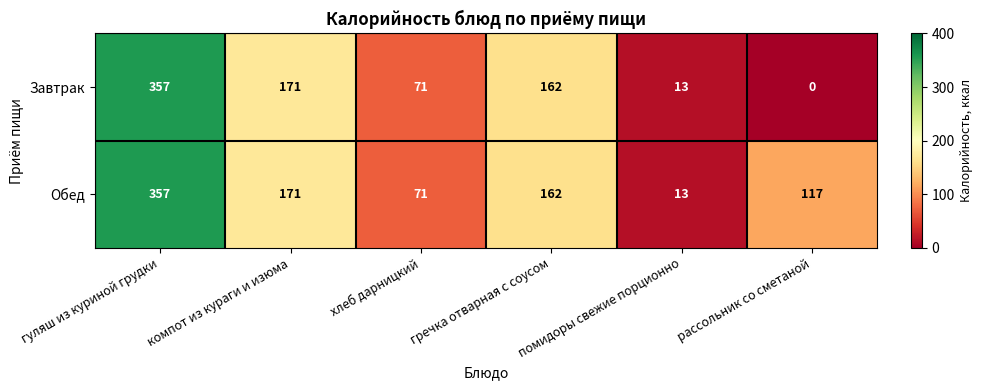

Where does the Завтрак series first go above 162?

гуляш из куриной грудки